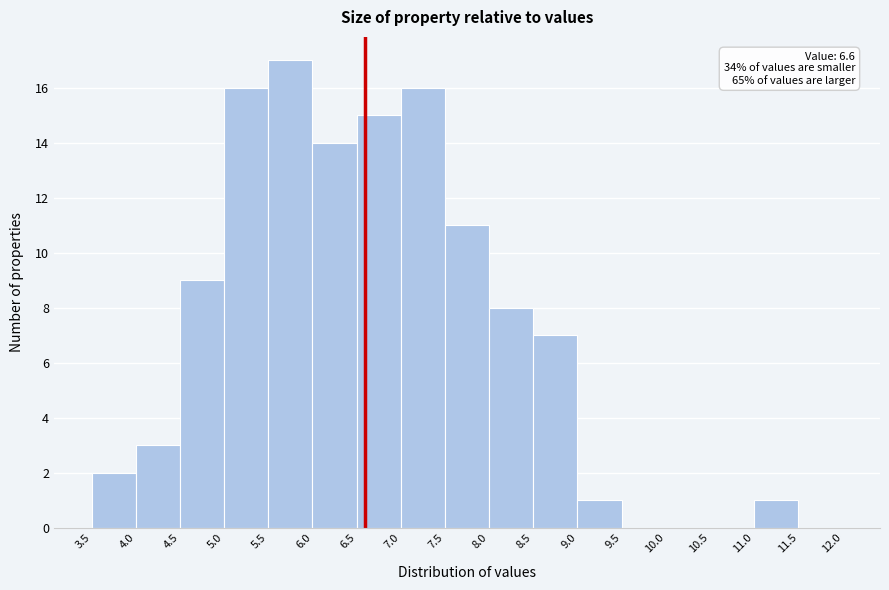

Over which range of the x-axis is the bar tallest?

5.5 to 6.0